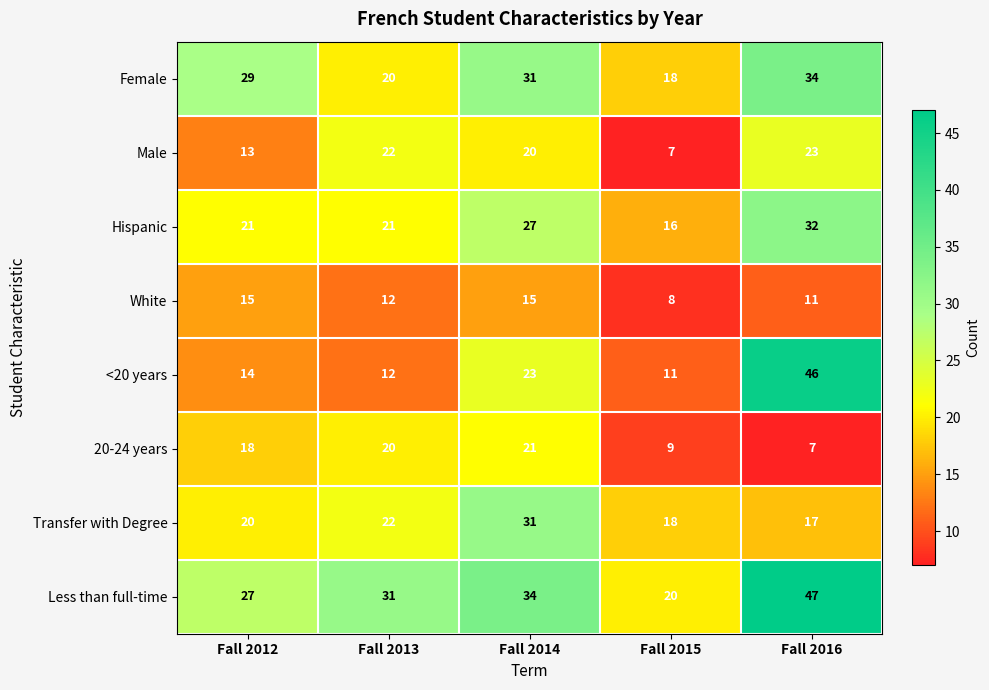

What is the greatest value displayed?

47